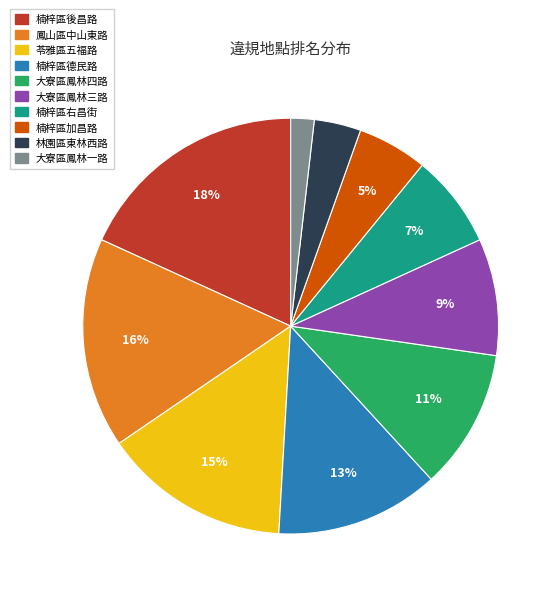

Does 林園區東林西路 account for over 50% of the chart?

No